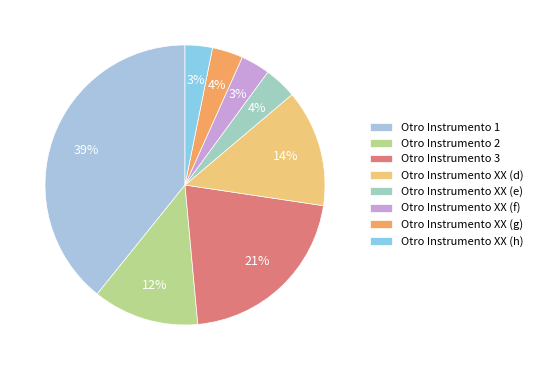

Approximately how many times larger is the value at Otro Instrumento XX (h) compared to Otro Instrumento XX (d)?

0.2